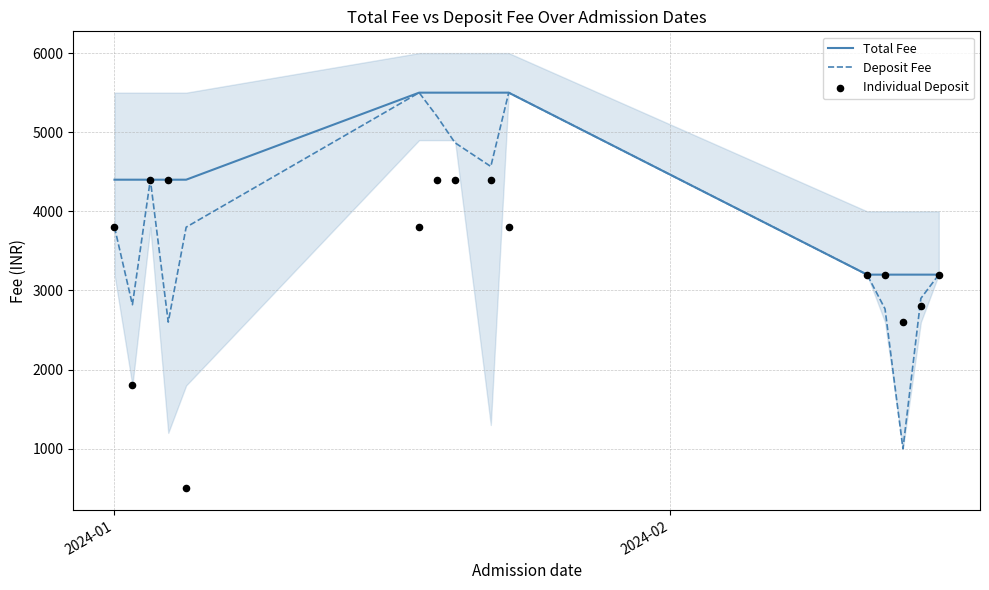

Which series has the largest Y range (max minus min)?

Deposit Fee